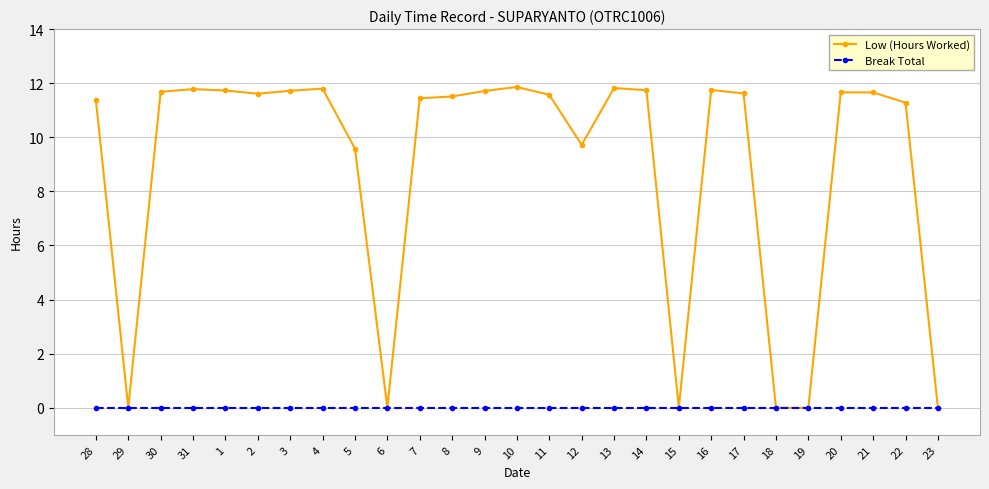

What is the difference between the Low (Hours Worked) values at 11 and 28?

0.2